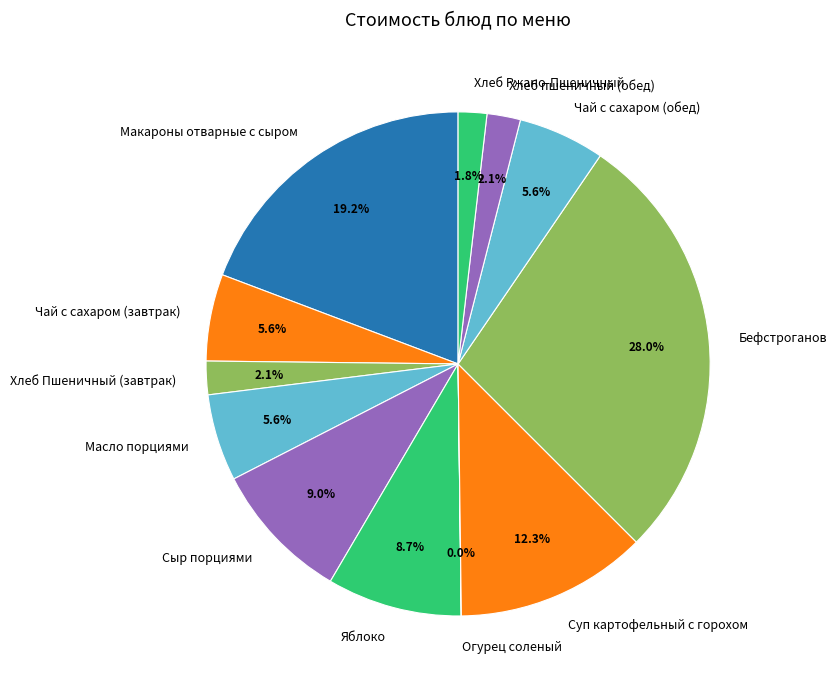

Do Яблоко and Чай с сахаром (обед) together represent more than half of the pie?

No